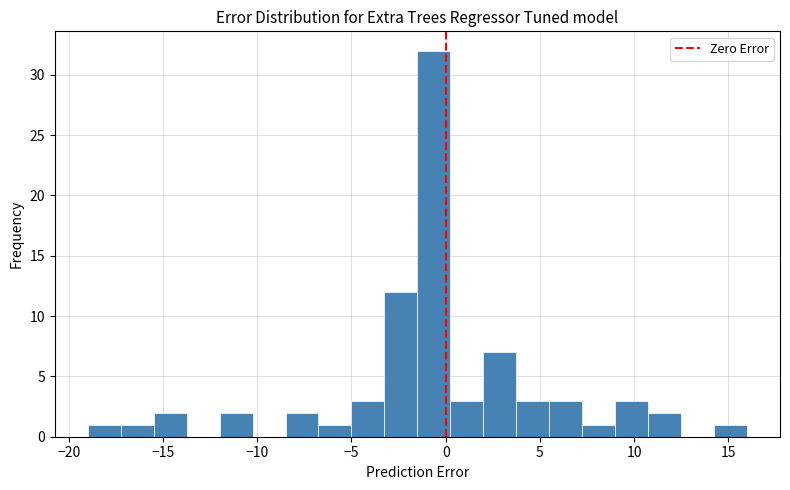

Around what value on the x-axis is the tallest bar? Give the approximate position of its centre, as read against the axis.

-0.5